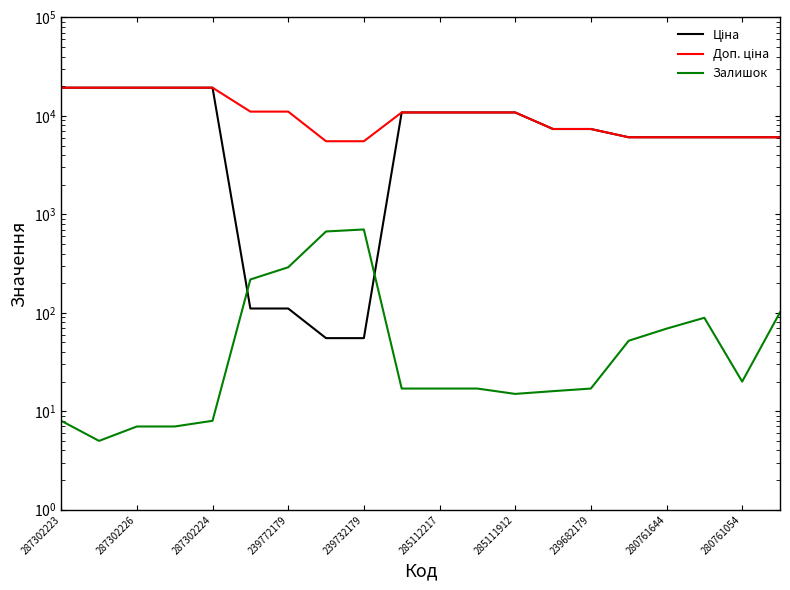

What is the spread (max minus min) of values at 285111912?

10825.1